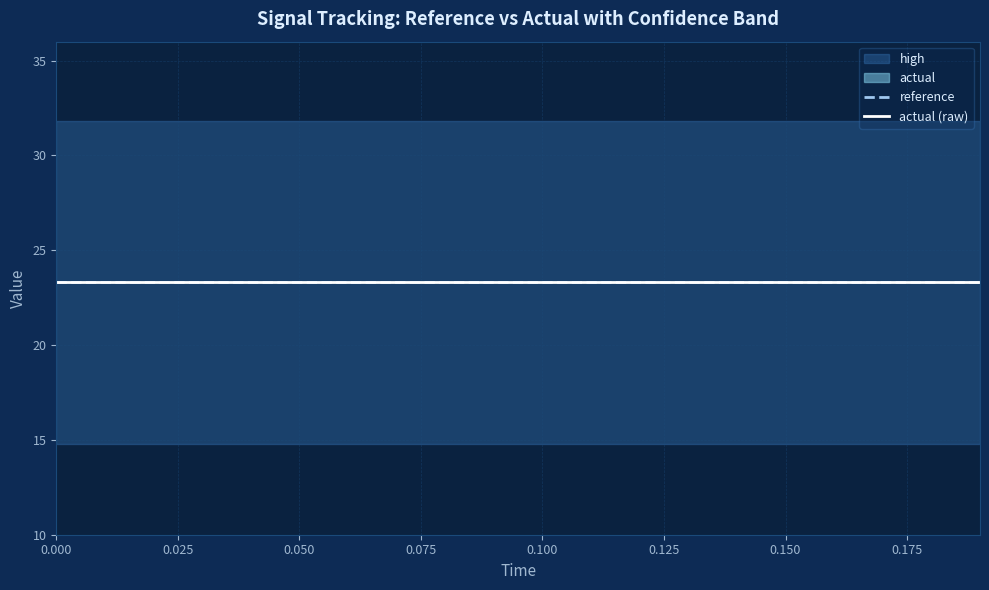

Reading left to right, transcribe all the data shown in this chart.

high: 0=31.8	1=31.8	2=31.8	3=31.8	4=31.8	5=31.8	6=31.8	7=31.8	8=31.8	9=31.8	10=31.8	11=31.8	12=31.8	13=31.8	14=31.8	15=31.8	16=31.8	17=31.8	18=31.8	19=31.8
low: 0=14.8	1=14.8	2=14.8	3=14.8	4=14.8	5=14.8	6=14.8	7=14.8	8=14.8	9=14.8	10=14.8	11=14.8	12=14.8	13=14.8	14=14.8	15=14.8	16=14.8	17=14.8	18=14.8	19=14.8
reference: 0=23.3	1=23.3	2=23.3	3=23.3	4=23.3	5=23.3	6=23.3	7=23.3	8=23.3	9=23.3	10=23.3	11=23.3	12=23.3	13=23.3	14=23.3	15=23.3	16=23.3	17=23.3	18=23.3	19=23.3
actual: 0=23.3	1=23.3	2=23.3	3=23.3	4=23.3	5=23.3	6=23.3	7=23.3	8=23.3	9=23.3	10=23.3	11=23.3	12=23.3	13=23.3	14=23.3	15=23.3	16=23.3	17=23.3	18=23.3	19=23.3